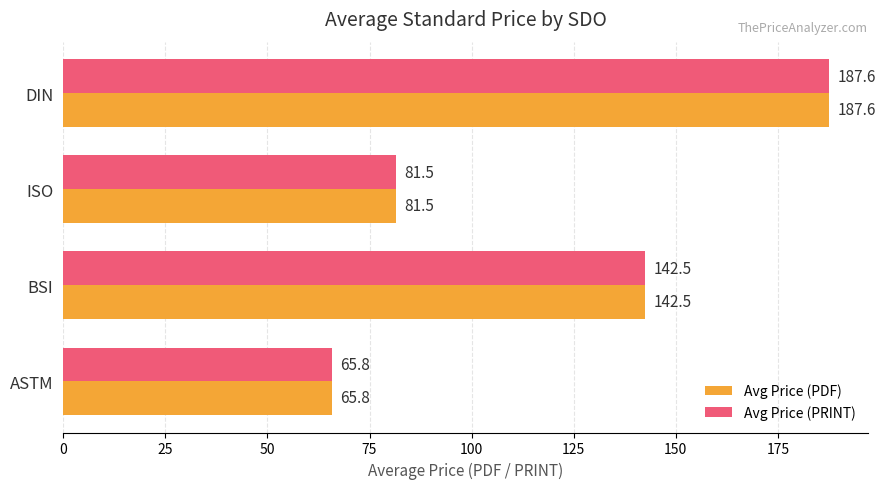

At which category does the chart reach its peak across all series?

DIN